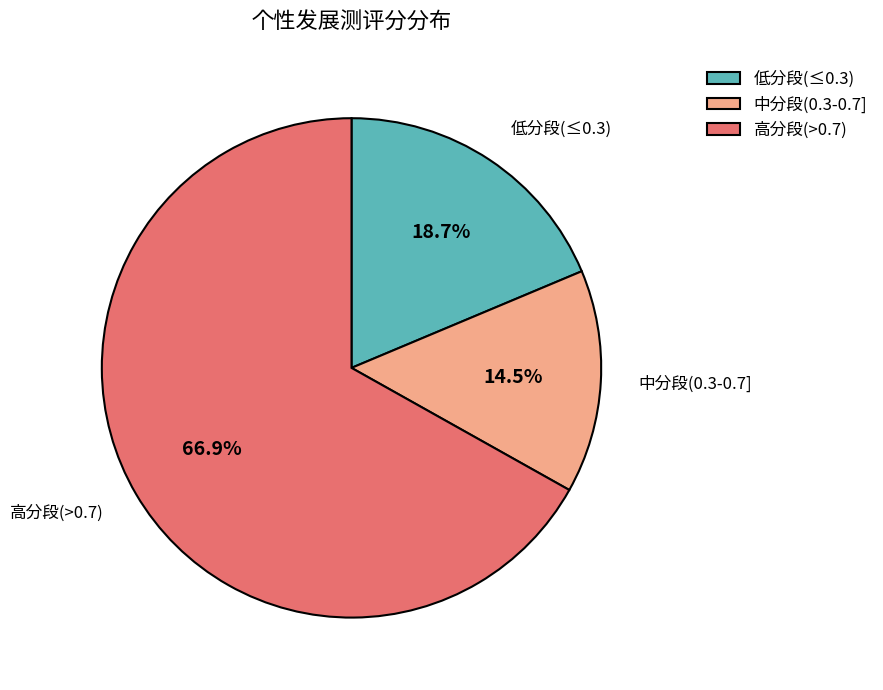

What portion of the pie excludes 中分段(0.3-0.7]?

85.5%